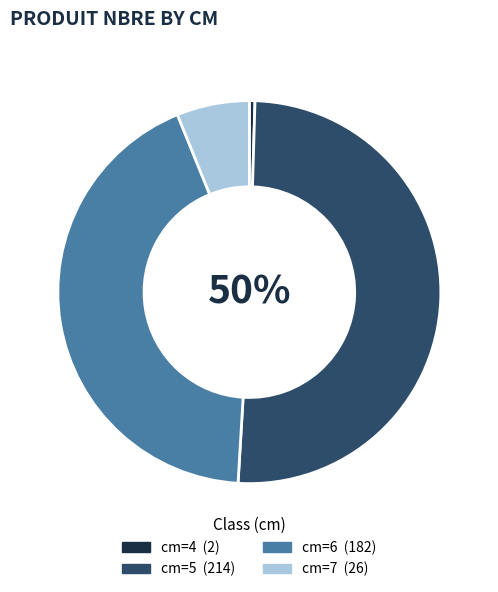

To the nearest percent, what is the average slice percentage?

25%